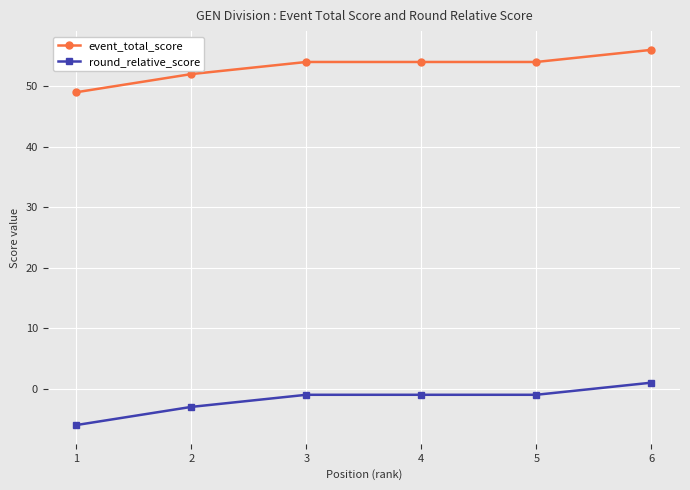

What is the difference between the maximum and minimum values in the event_total_score series?

7